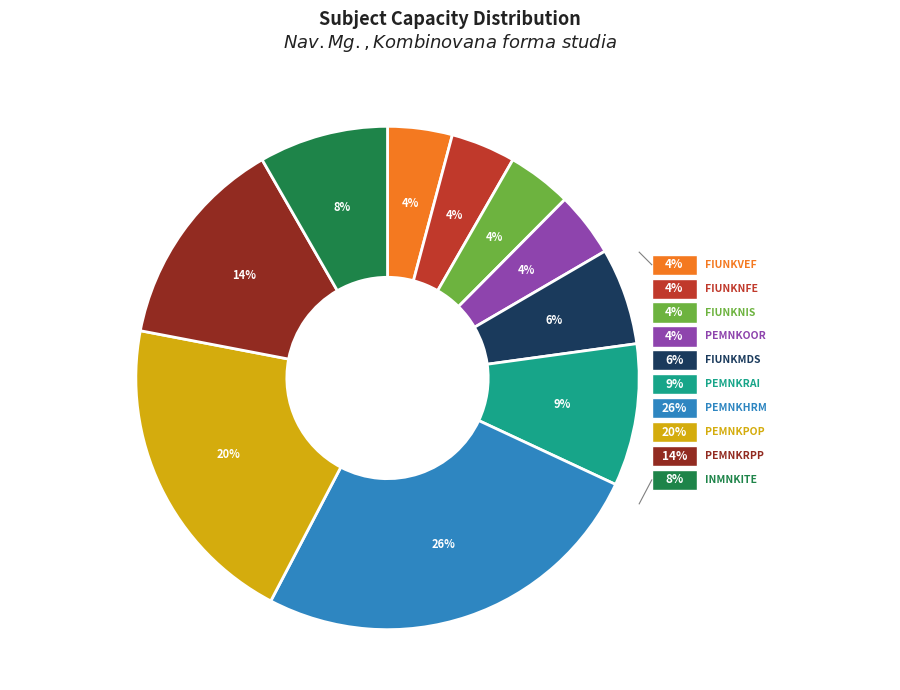

Which category has the biggest portion of the pie?

PEMNKHRM